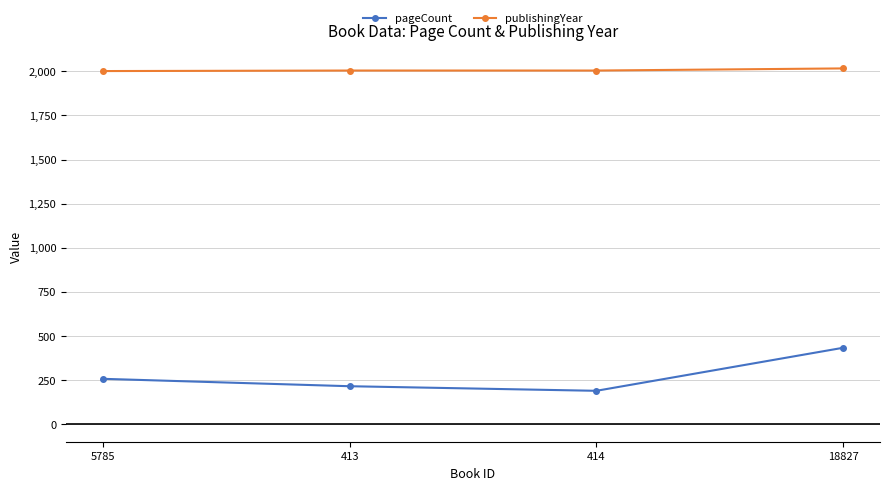

What is the lowest value of the pageCount series?

188